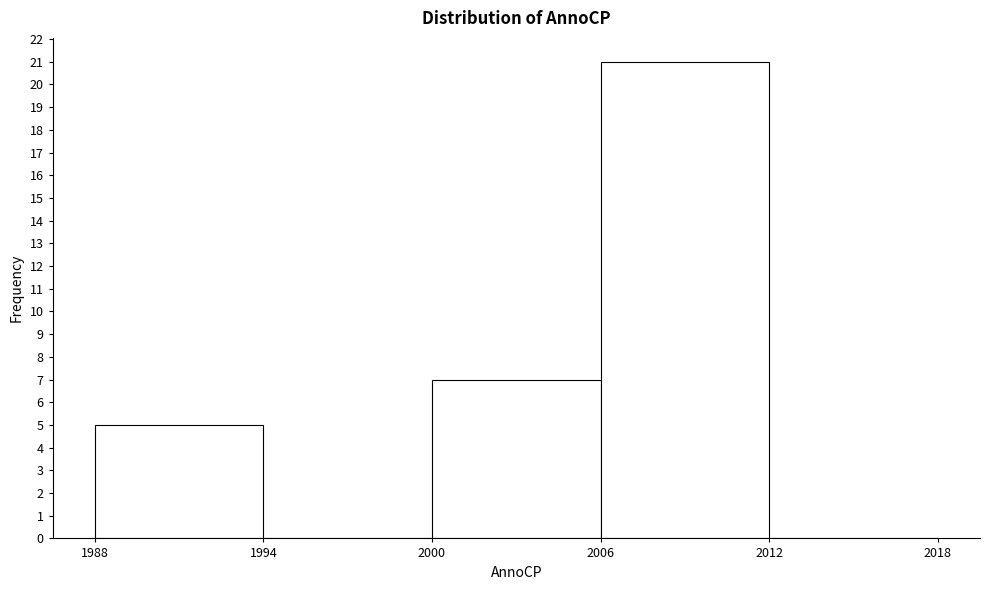

How tall is the bar that spans 2006 to 2012 on the x-axis? The values are not printed on the chart, so give them approximately, as read against the axis.

21